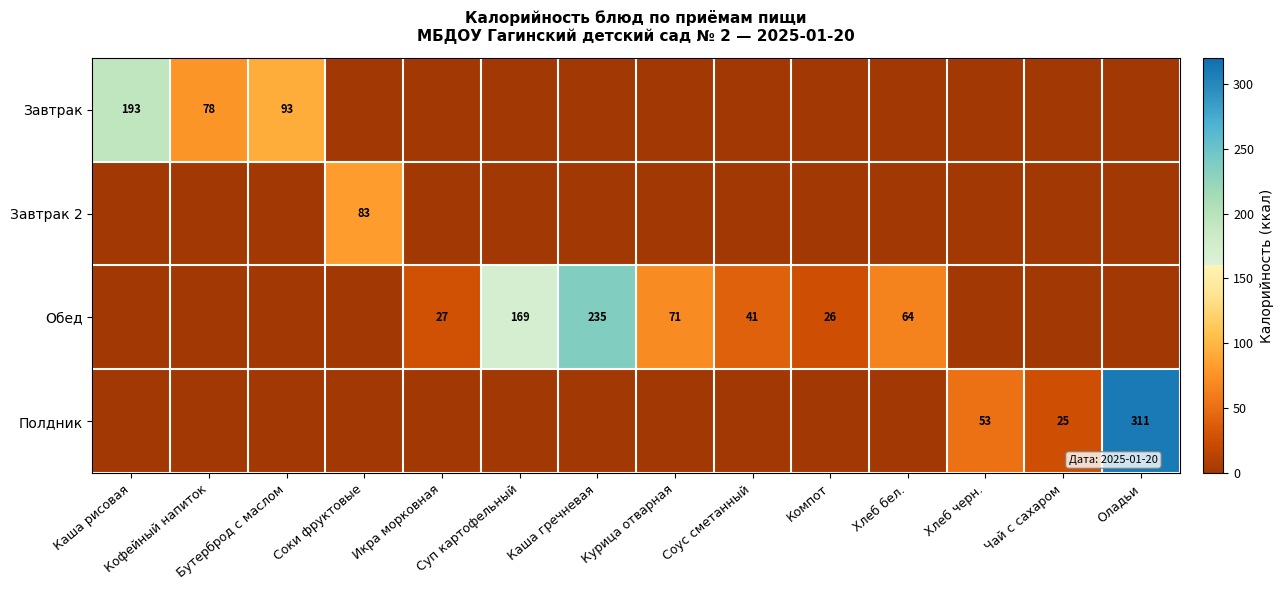

True or false: Обед has a value of 0 at Каша рисовая.

True